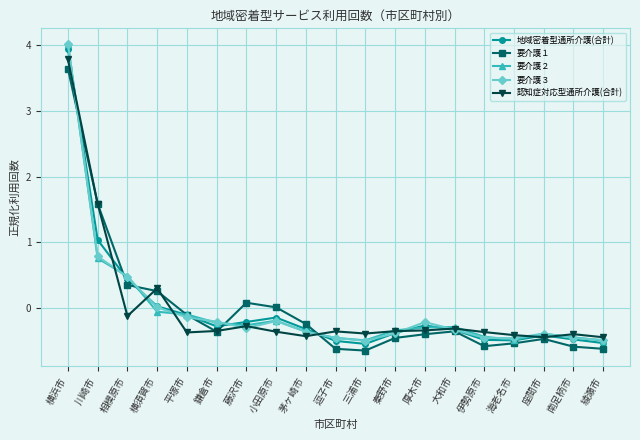

What is the maximum value for 要介護２?

4.0